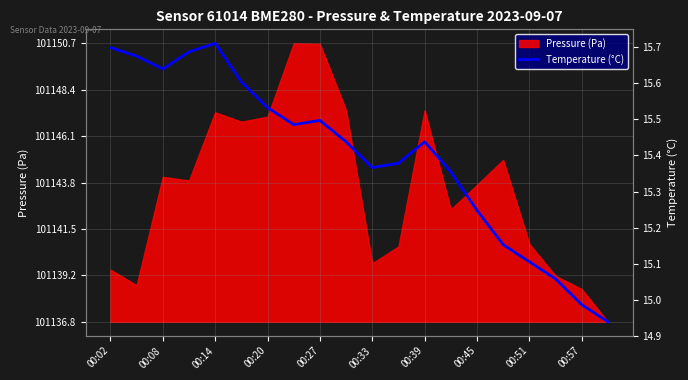

Which label corresponds to the smallest value in the chart?

19